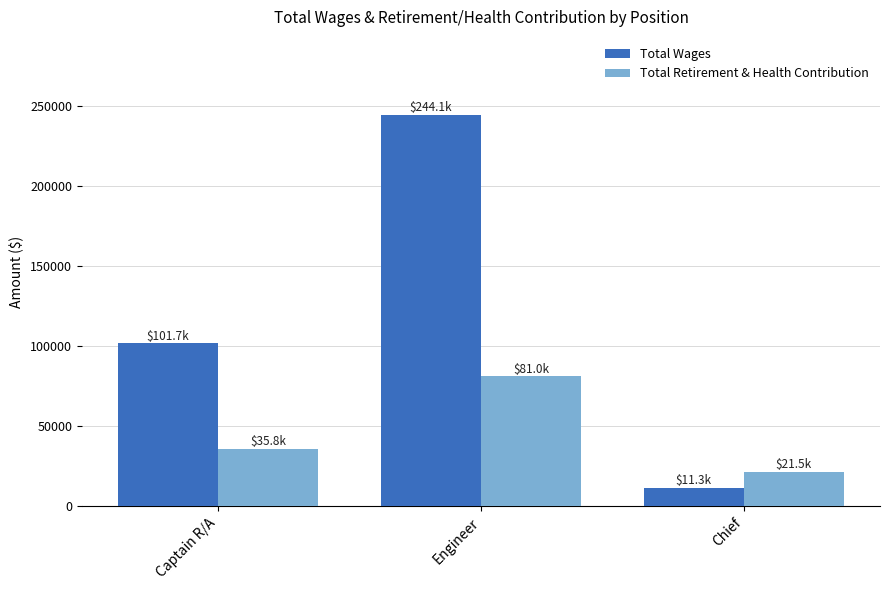

True or false: Total Wages has a value of 244131 at Engineer.

True